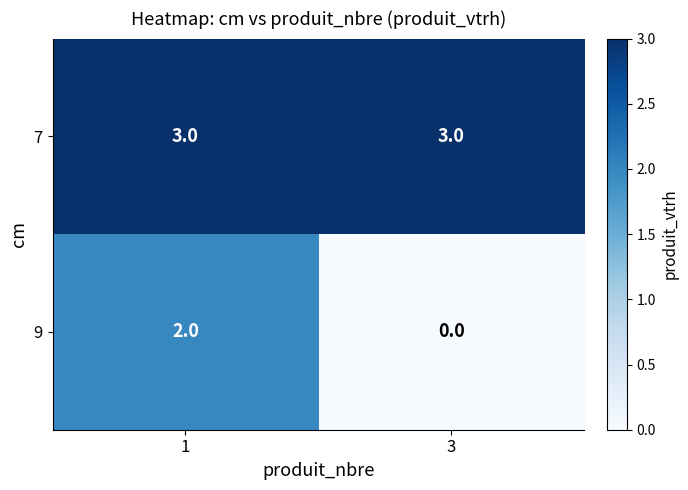

The value of 7 at 3 is 3. True or false?

True